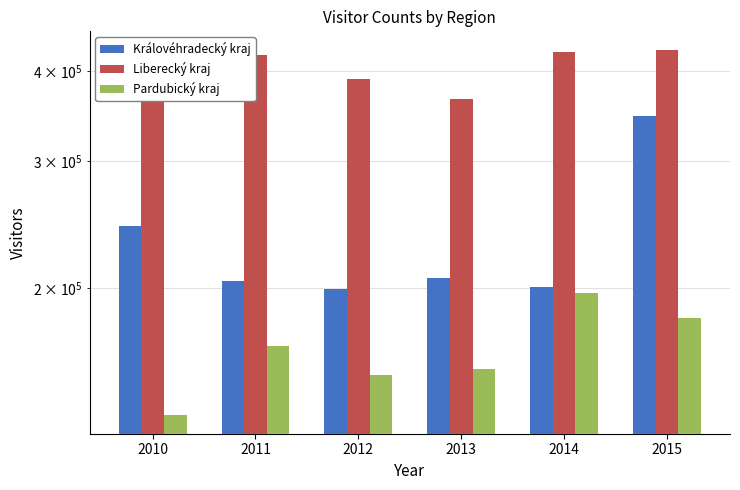

Count the number of data series in this chart.

3